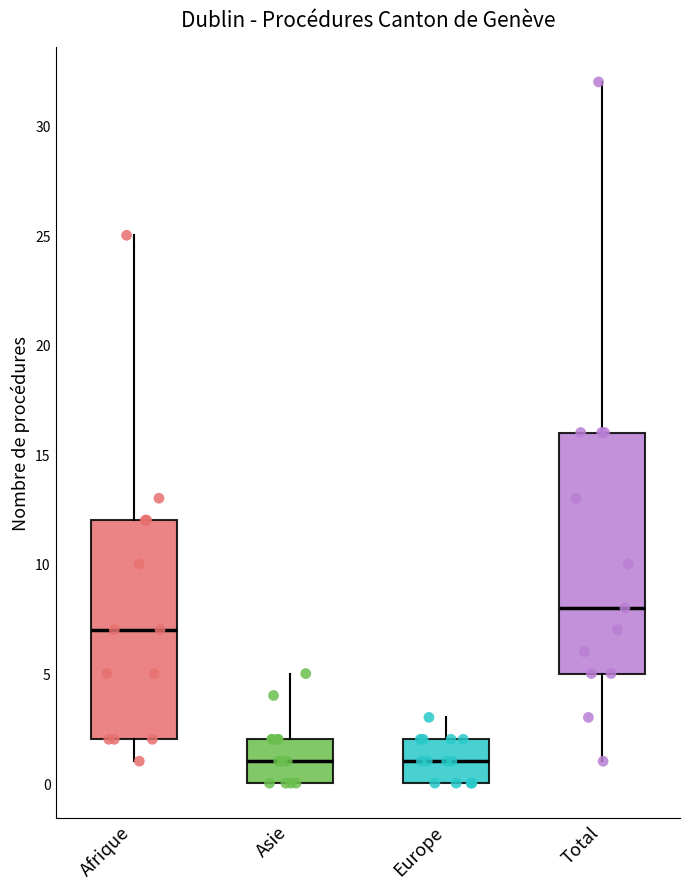

Where does the upper whisker of the box for Afrique end on the y-axis? The values are not printed on the chart, so give them approximately, as read against the axis.

25